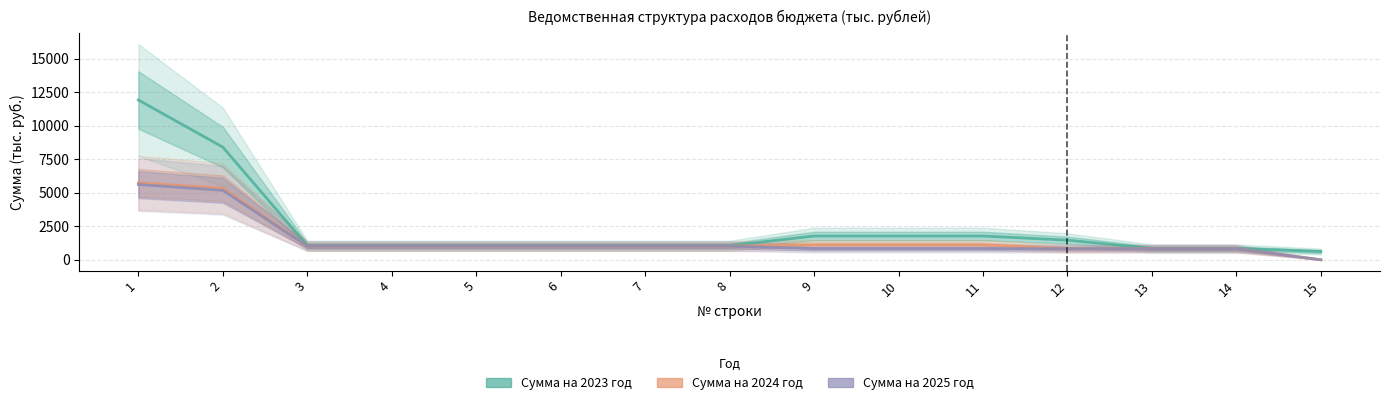

True or false: Сумма на 2024 год and Сумма на 2025 год cross at least once.

False